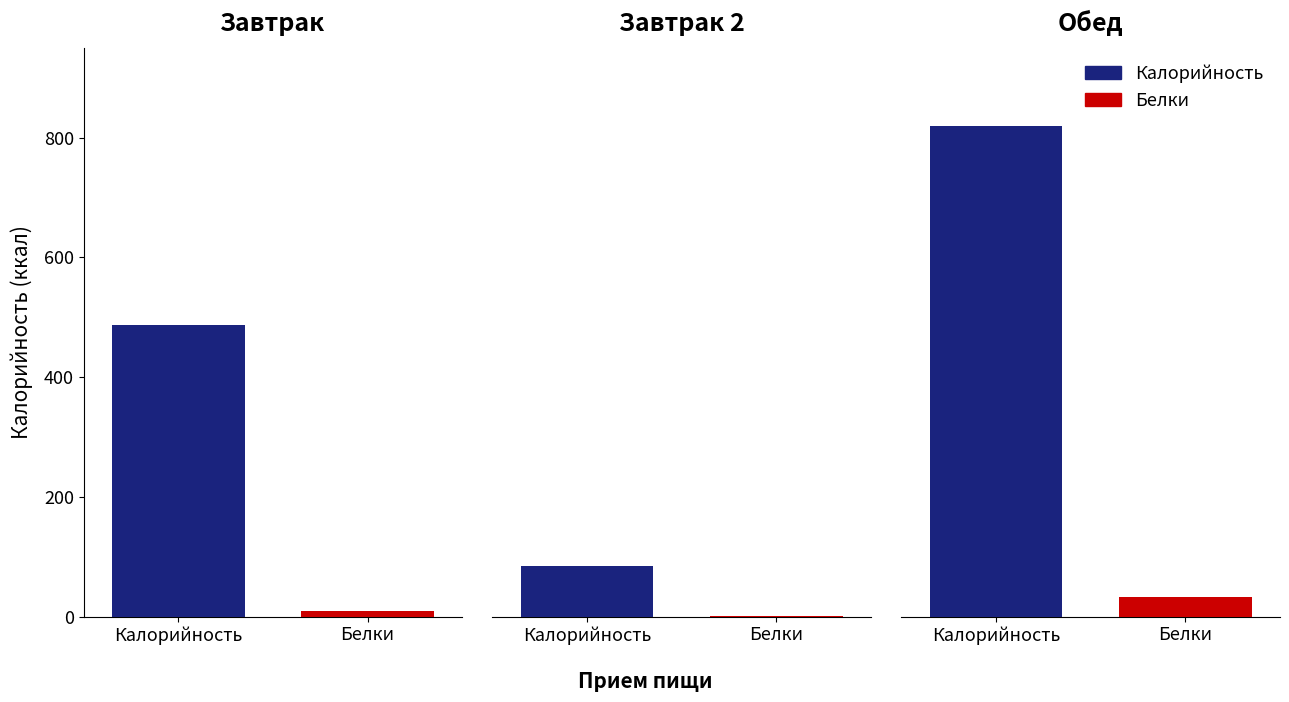

At which label does Калорийность reach its minimum?

Завтрак 2